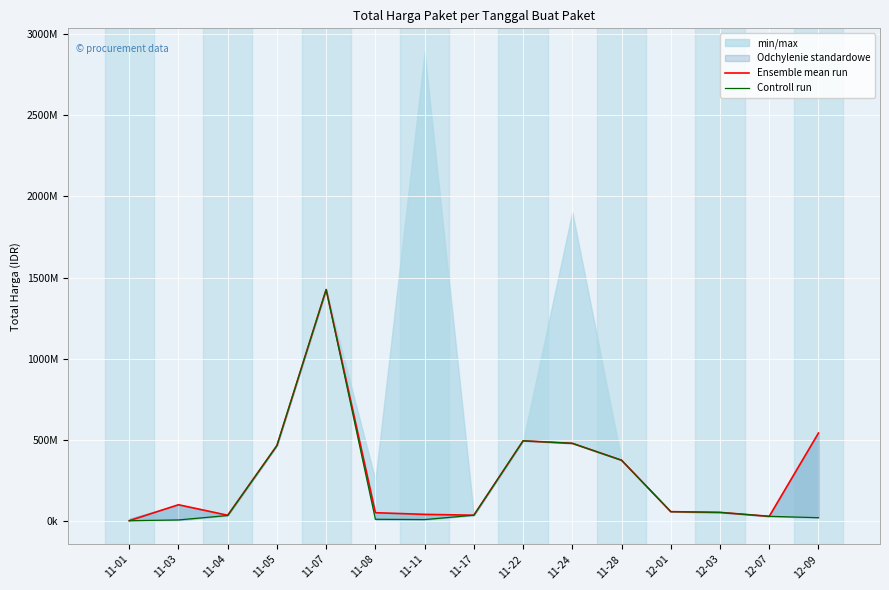

At which label does Controll run first exceed 34292000?

11-05